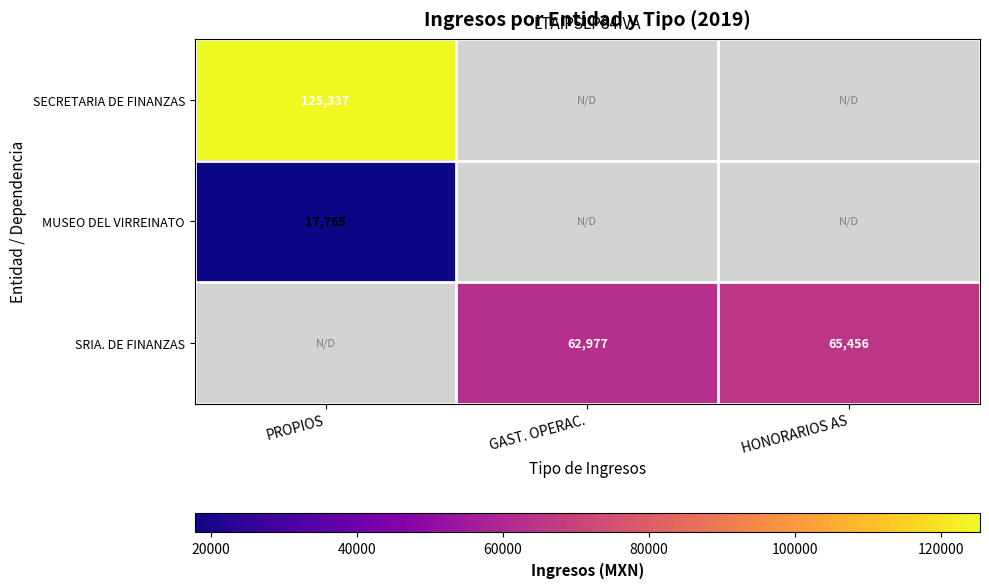

The SECRETARIA DE FINANZAS series shows 36454 at PROPIOS. True or false?

False